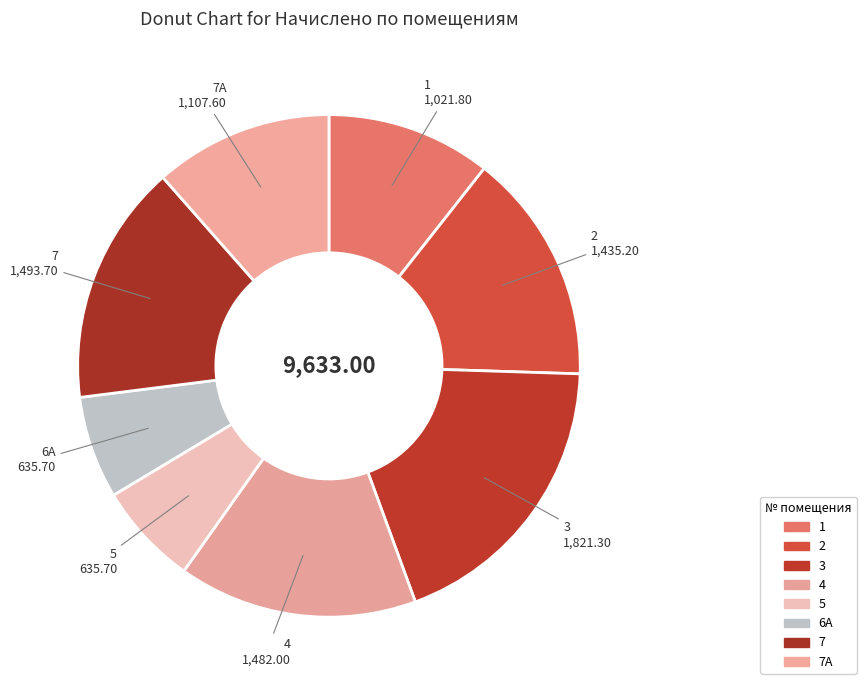

How many segments does this pie chart have?

8